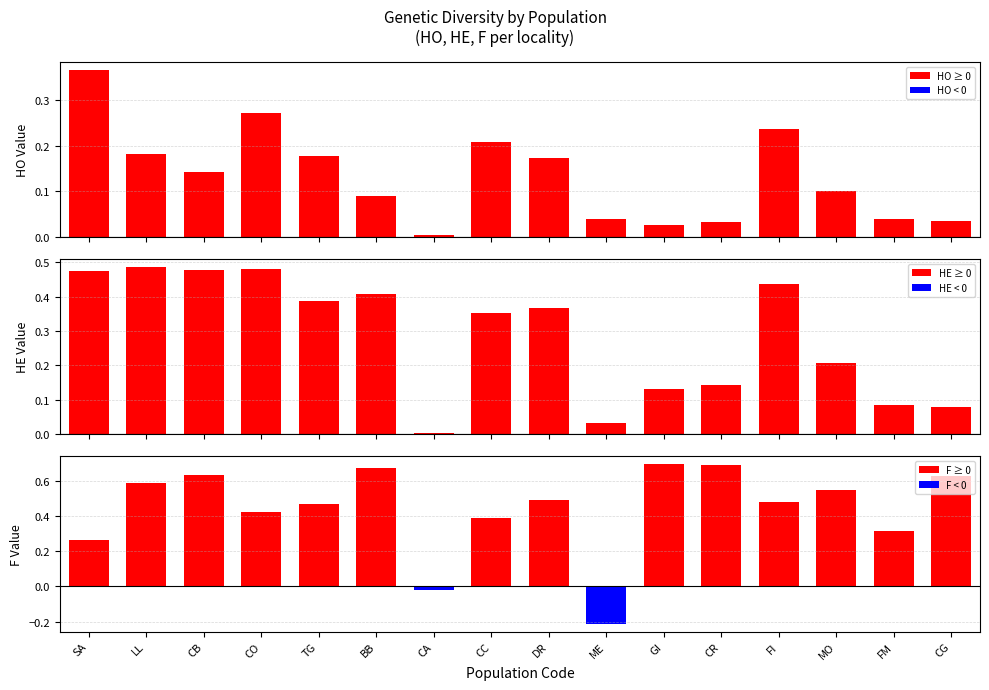

Which series has the largest total across all categories?

F